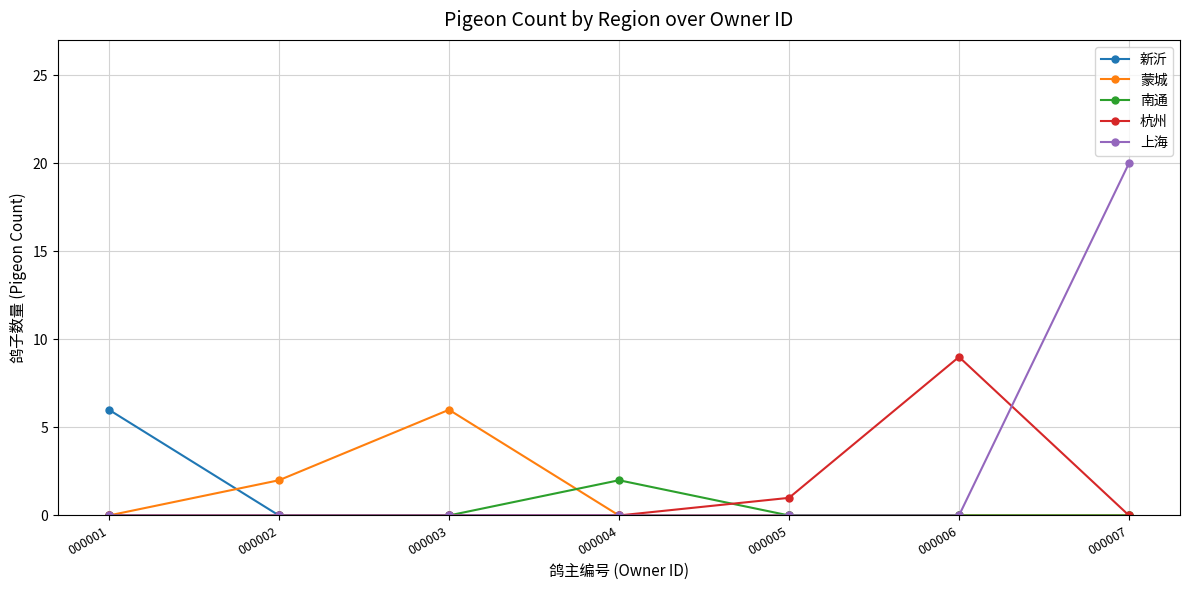

Where is 杭州 nearest to the value 4?

000005